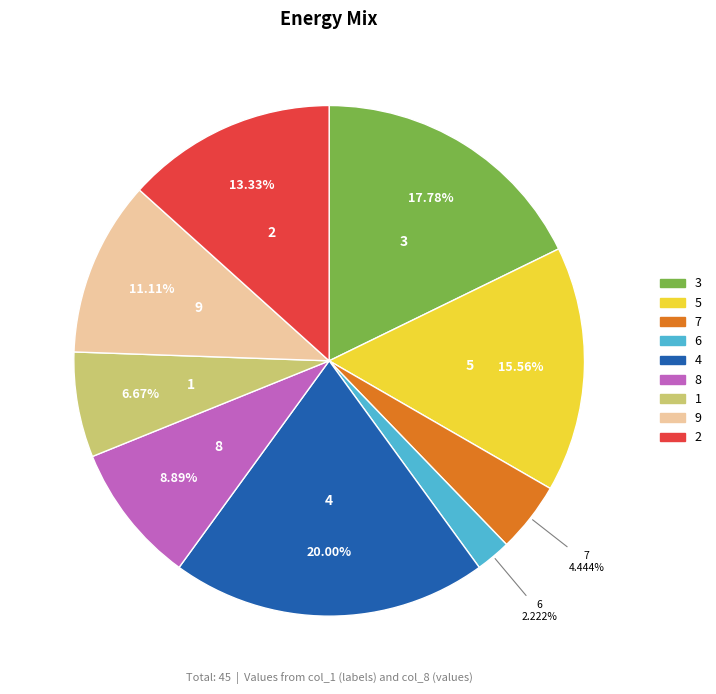

Rank the categories by value from lowest to highest.

6, 7, 1, 8, 9, 2, 5, 3, 4